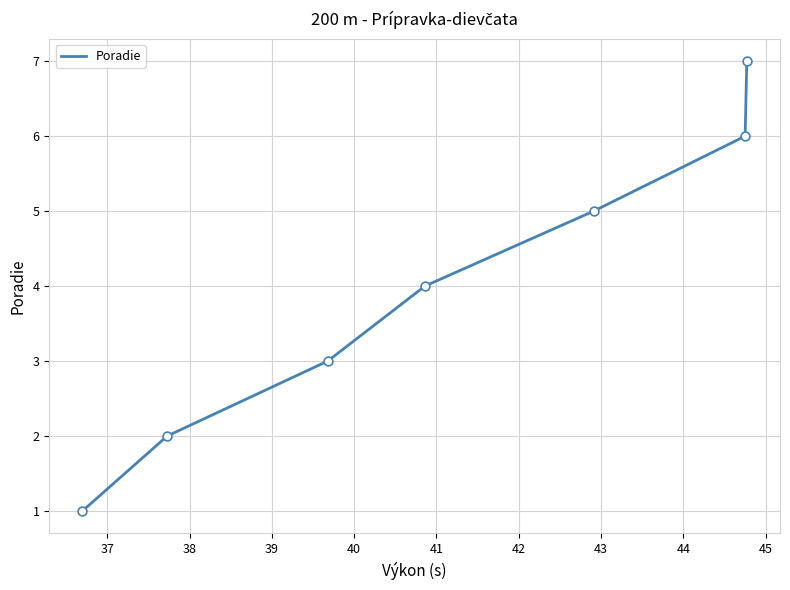

True or false: the data has more than 0 interior local peaks.

False